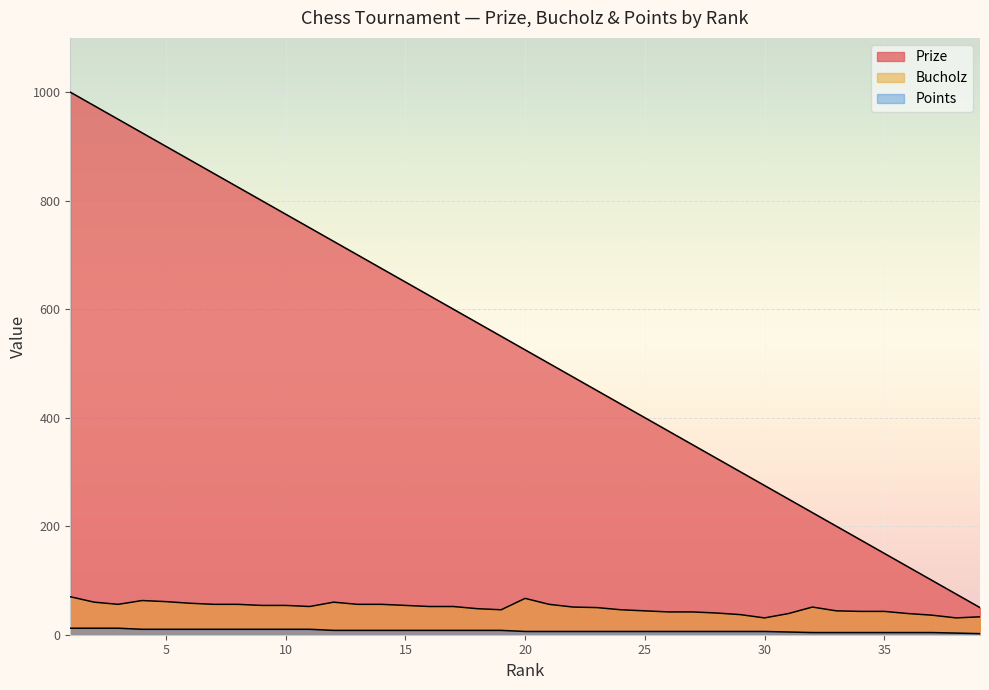

How many data points in Prize are less than 525?

19